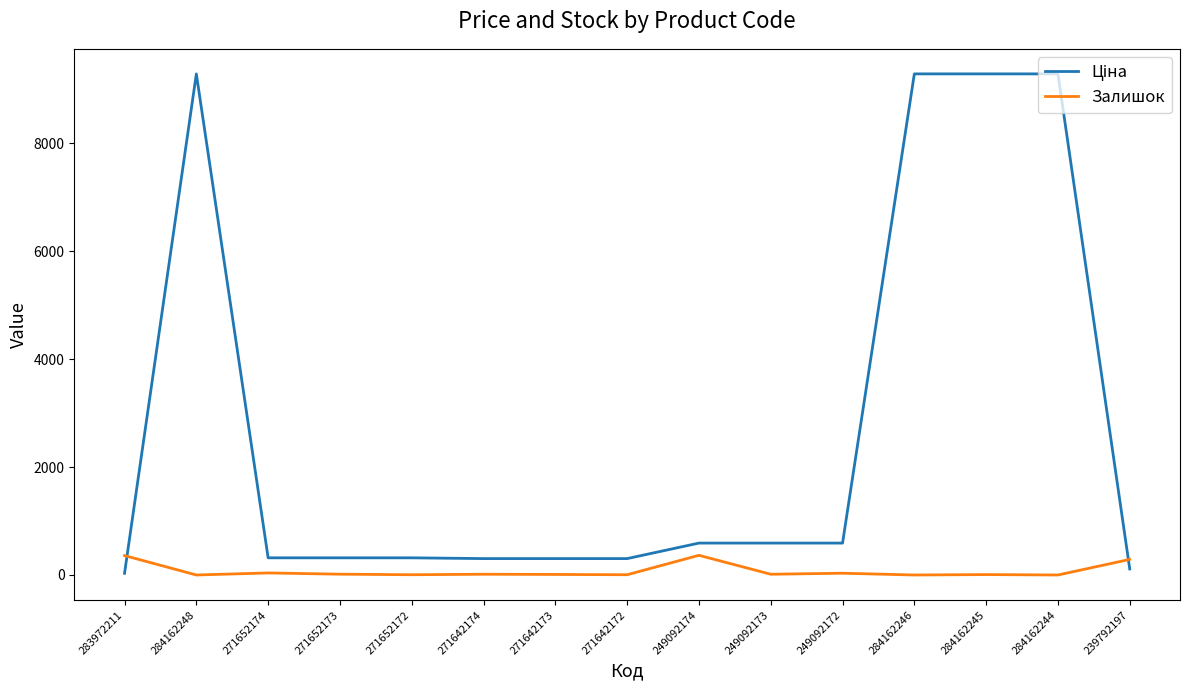

What is the greatest value displayed?

9290.5